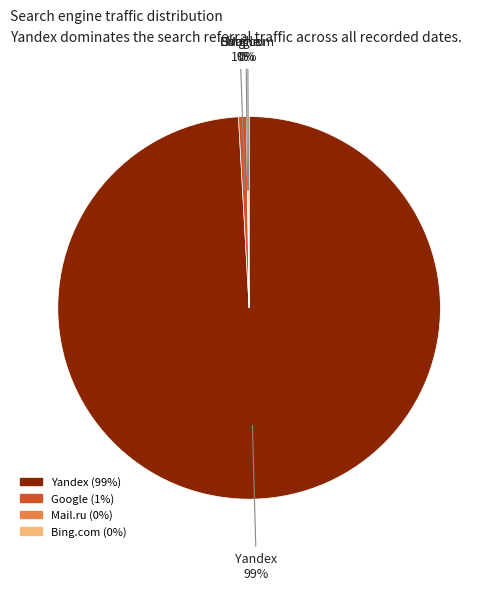

Is there a majority slice in this chart?

Yes